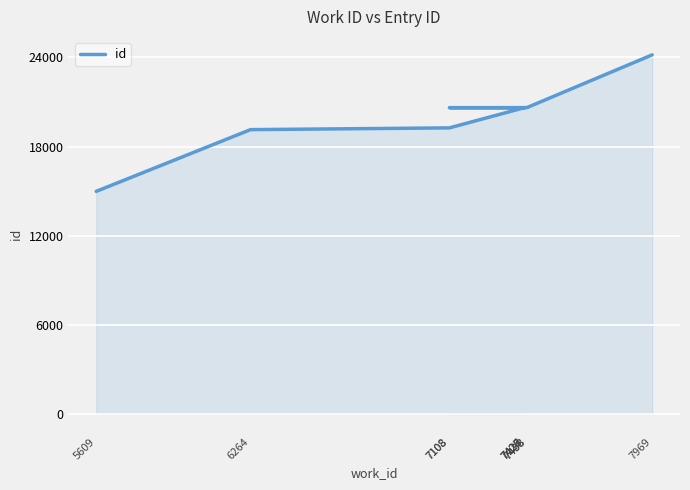

What is the difference between the second highest and minimum values?

5646